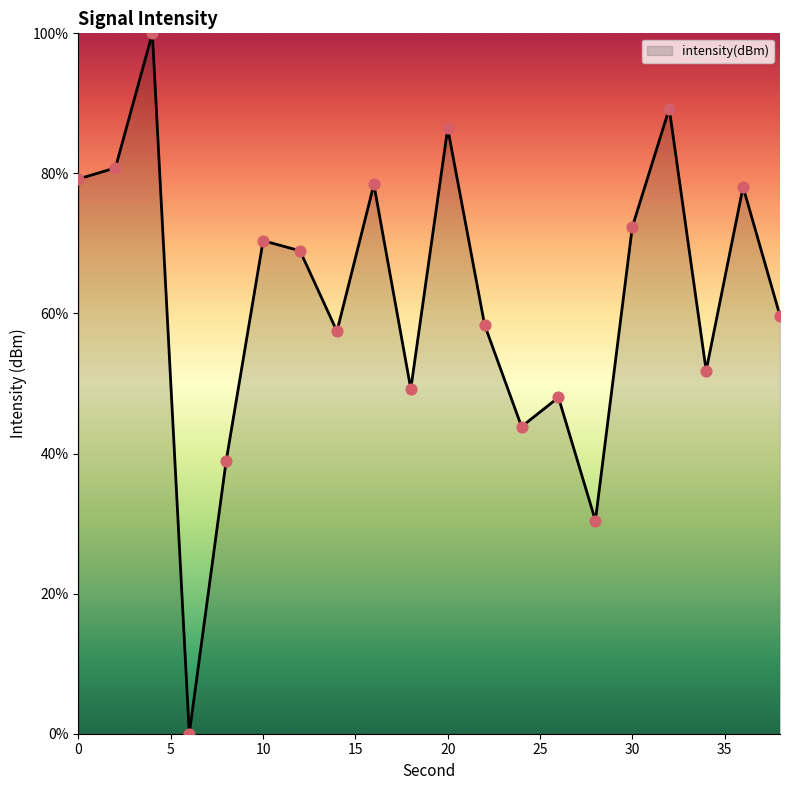

What is the maximum value shown in the chart?

100.0